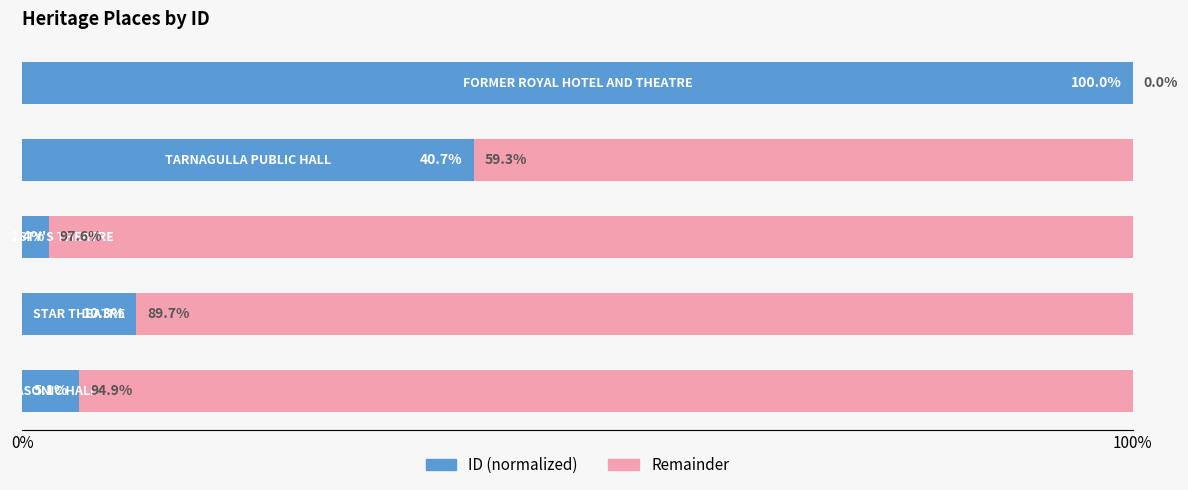

What is the highest value of the ID (normalized) series?

100.0